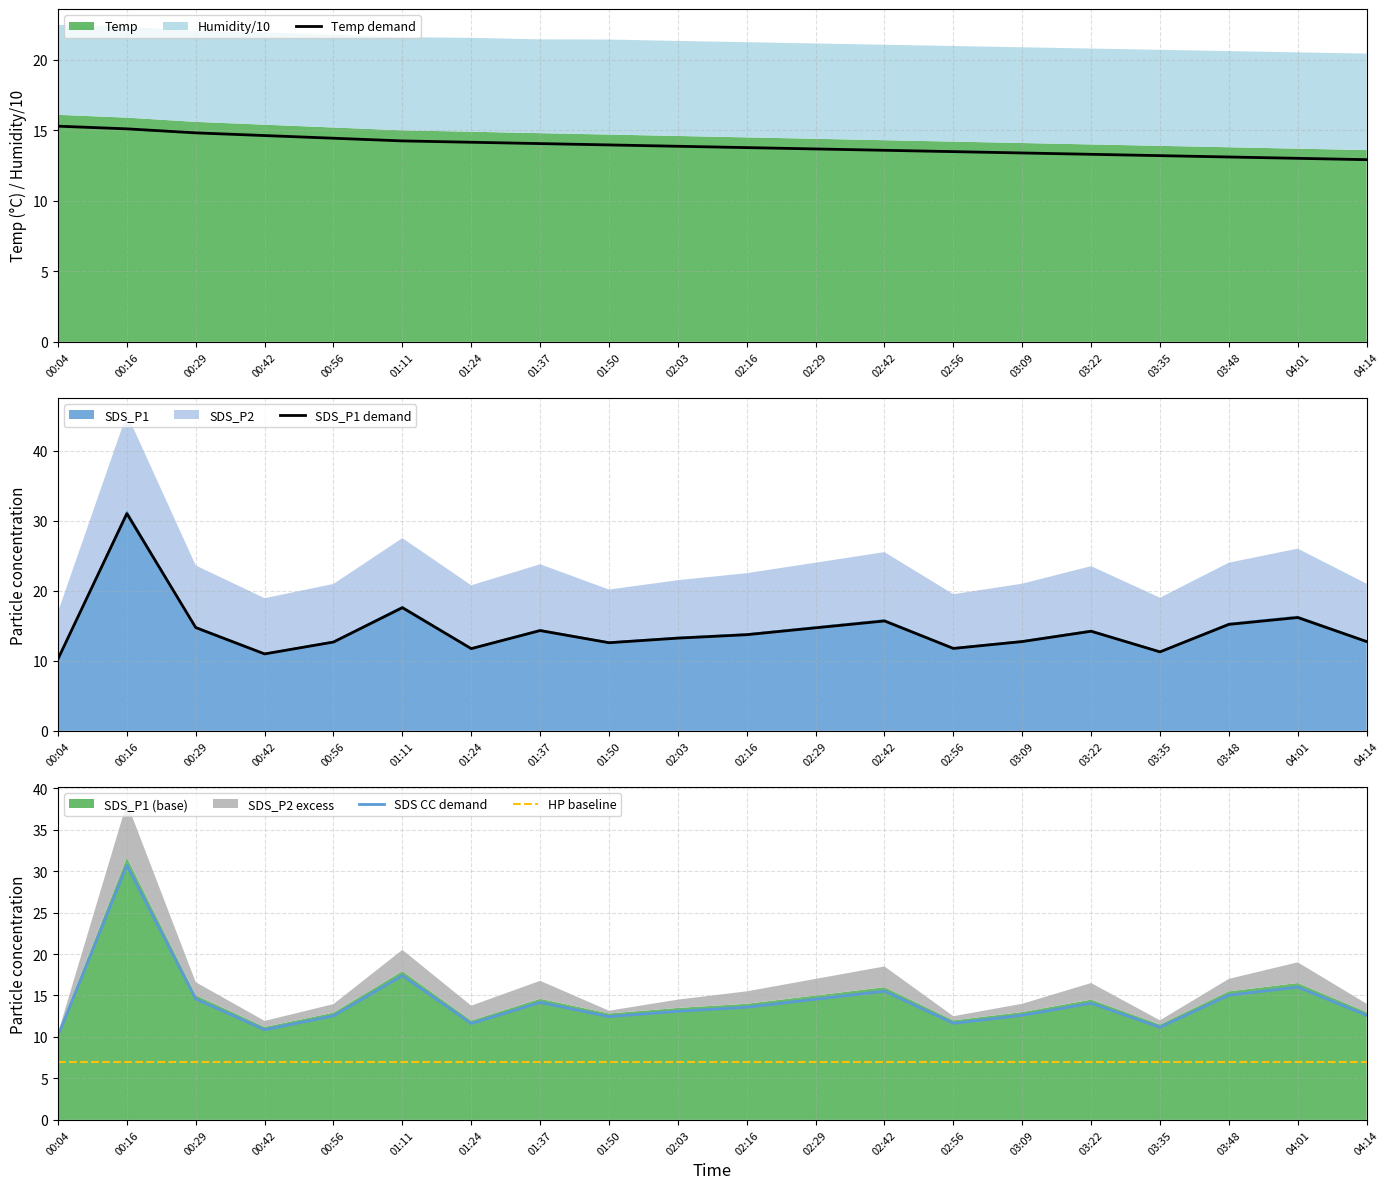

What is the minimum value for SDS CC demand?

10.2